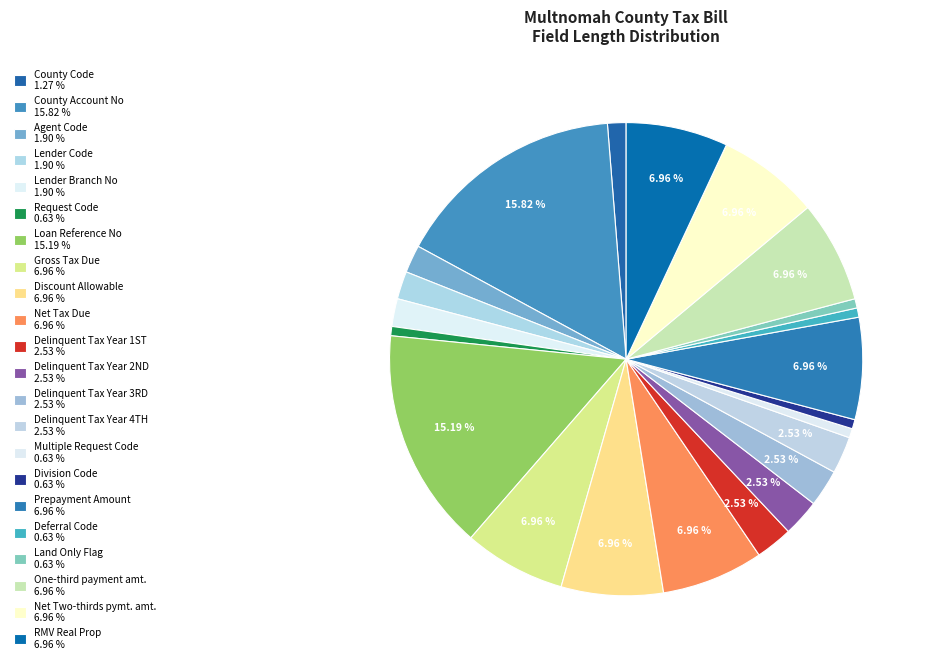

The Prepayment Amount slice represents 7% of the pie. True or false?

True